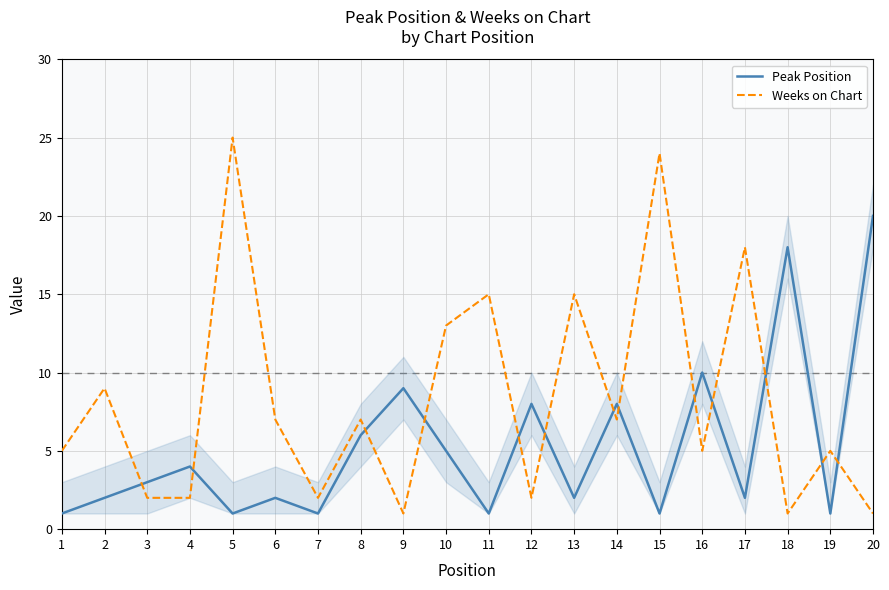

Reading right to left, extract all data points from this chart.

Peak Position: 20=20	19=1	18=18	17=2	16=10	15=1	14=8	13=2	12=8	11=1	10=5	9=9	8=6	7=1	6=2	5=1	4=4	3=3	2=2	1=1
Weeks on Chart: 20=1	19=5	18=1	17=18	16=5	15=24	14=7	13=15	12=2	11=15	10=13	9=1	8=7	7=2	6=7	5=25	4=2	3=2	2=9	1=5